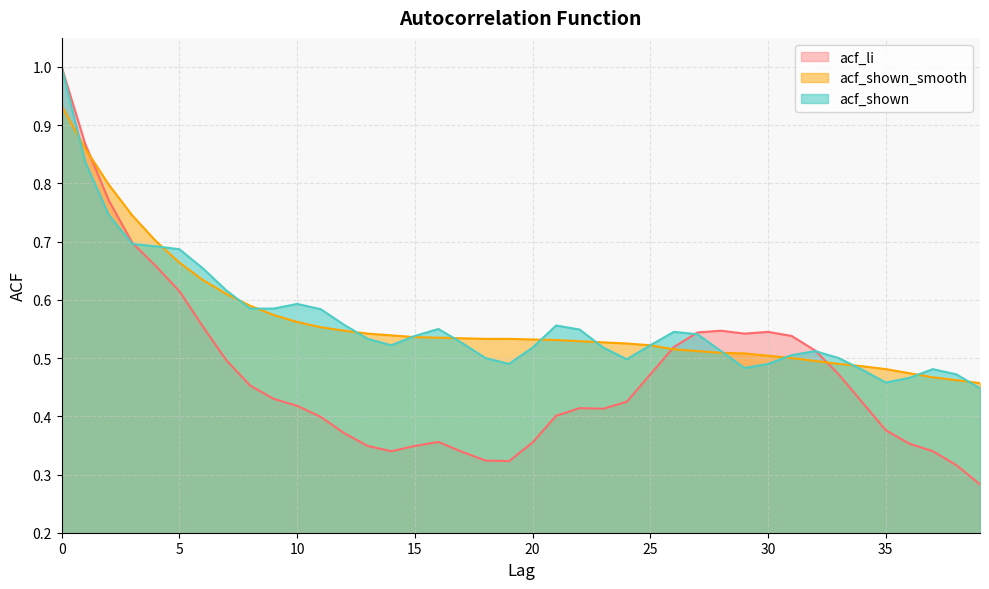

List the series in order of their peak value, lowest first.

acf_shown_smooth, acf_li, acf_shown